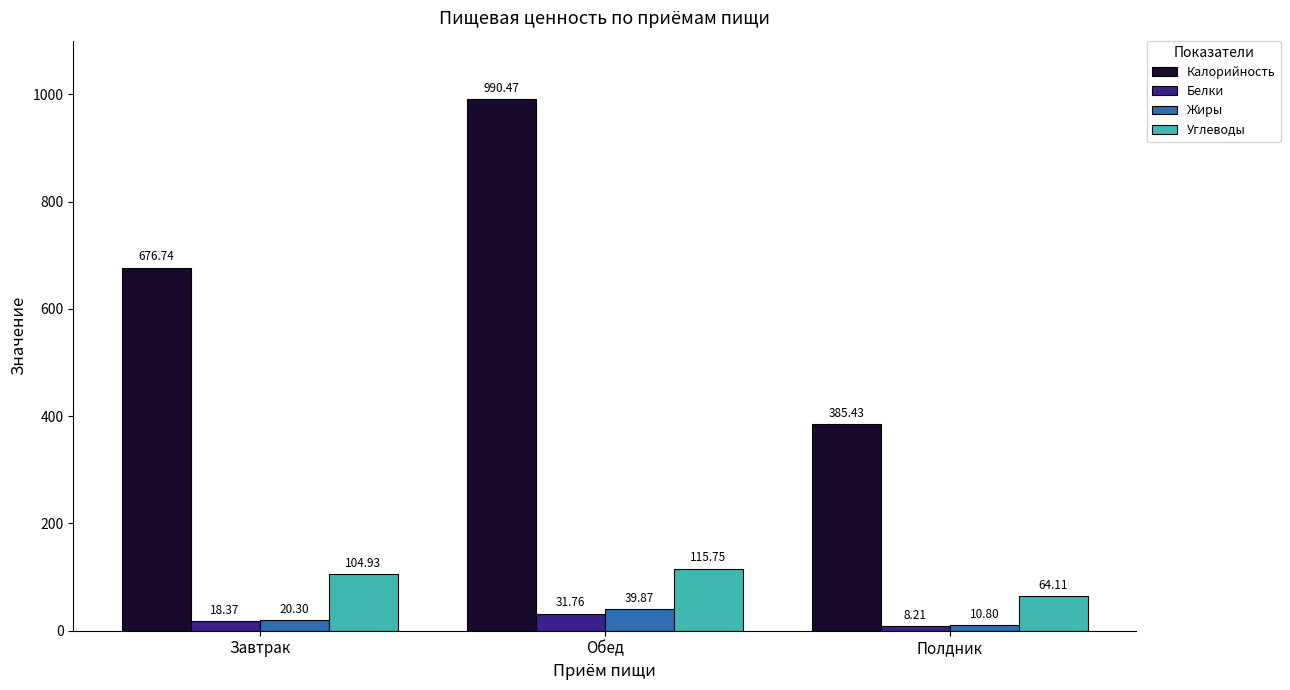

At which label does Жиры reach its minimum?

Полдник